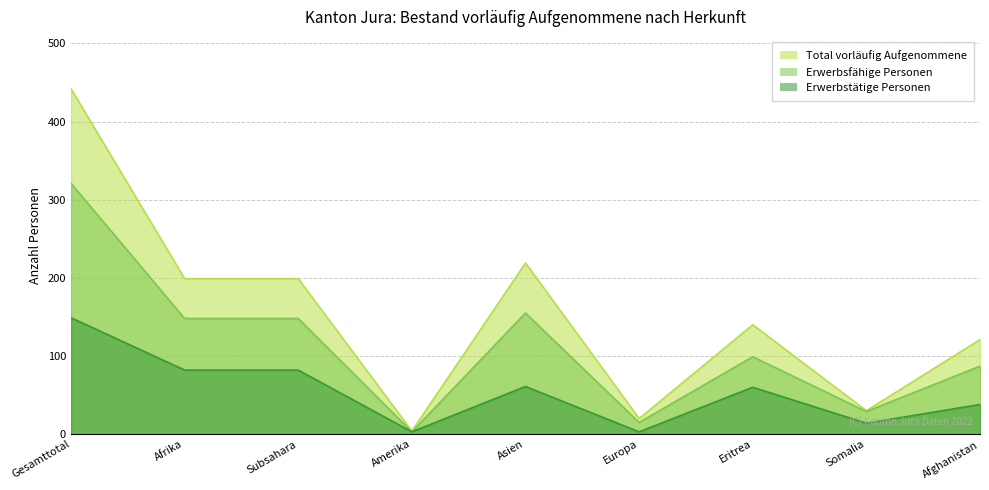

Rank the categories by Total vorläufig Aufgenommene value from lowest to highest.

Amerika, Europa, Somalia, Afghanistan, Eritrea, Afrika, Subsahara, Asien, Gesamttotal